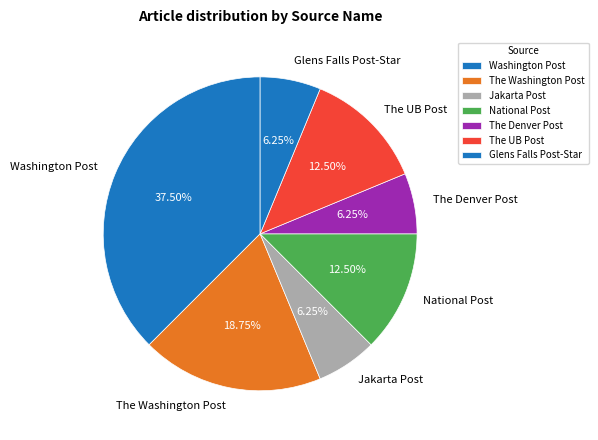

Is there any slice that represents more than half of the pie?

No